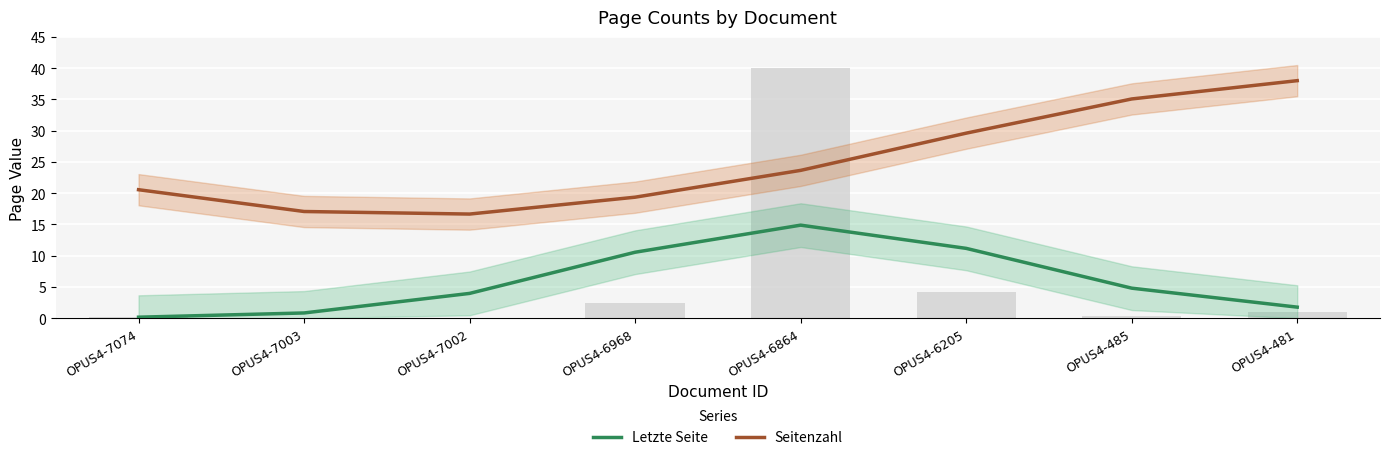

What is the value of the Letzte Seite bar at the 8th from the left?

1.8